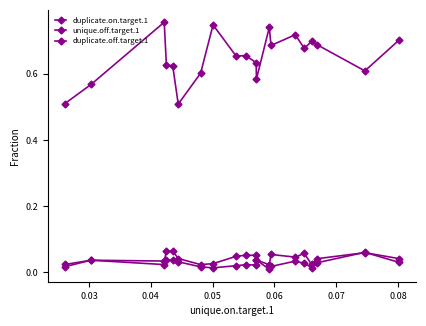

Where is the first local minimum for unique.off.target.1?

0.07